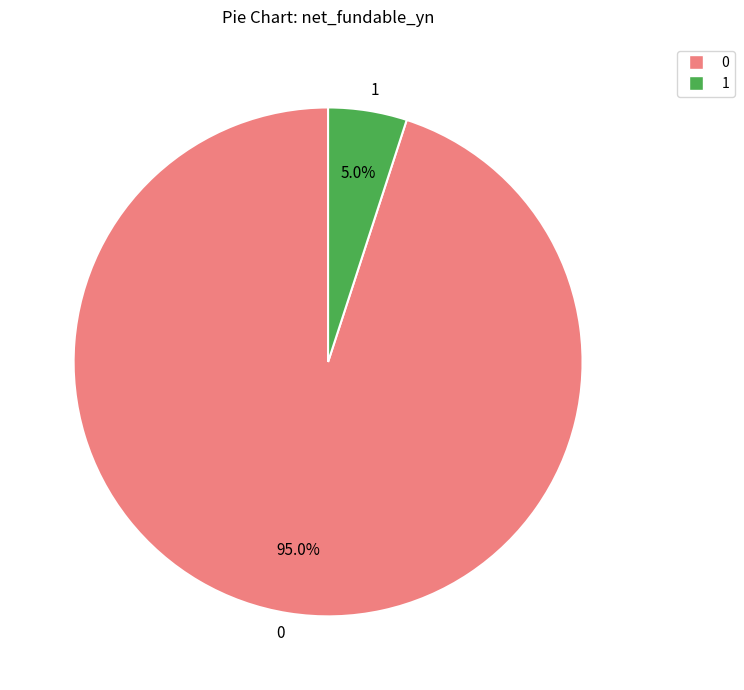

Rank the categories by value from highest to lowest.

0, 1